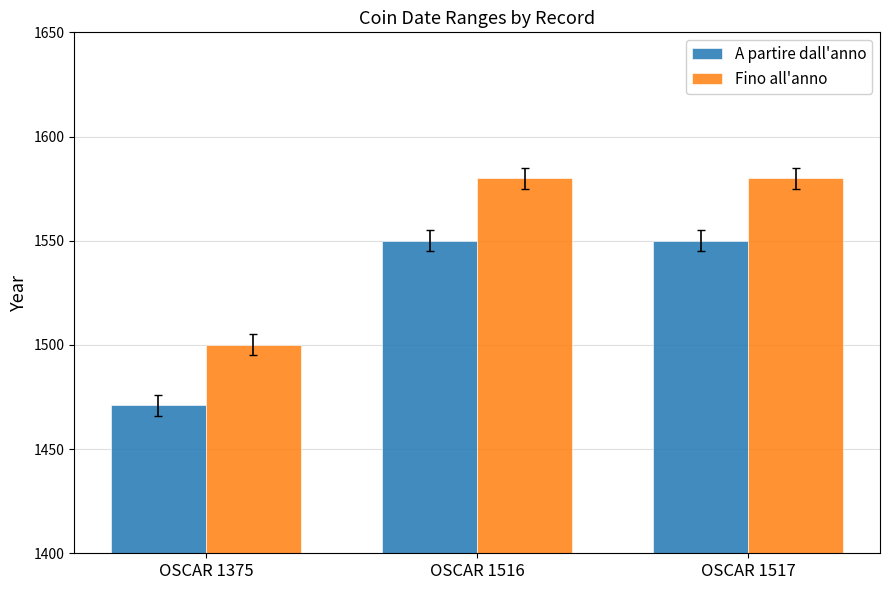

Count the number of data series in this chart.

2